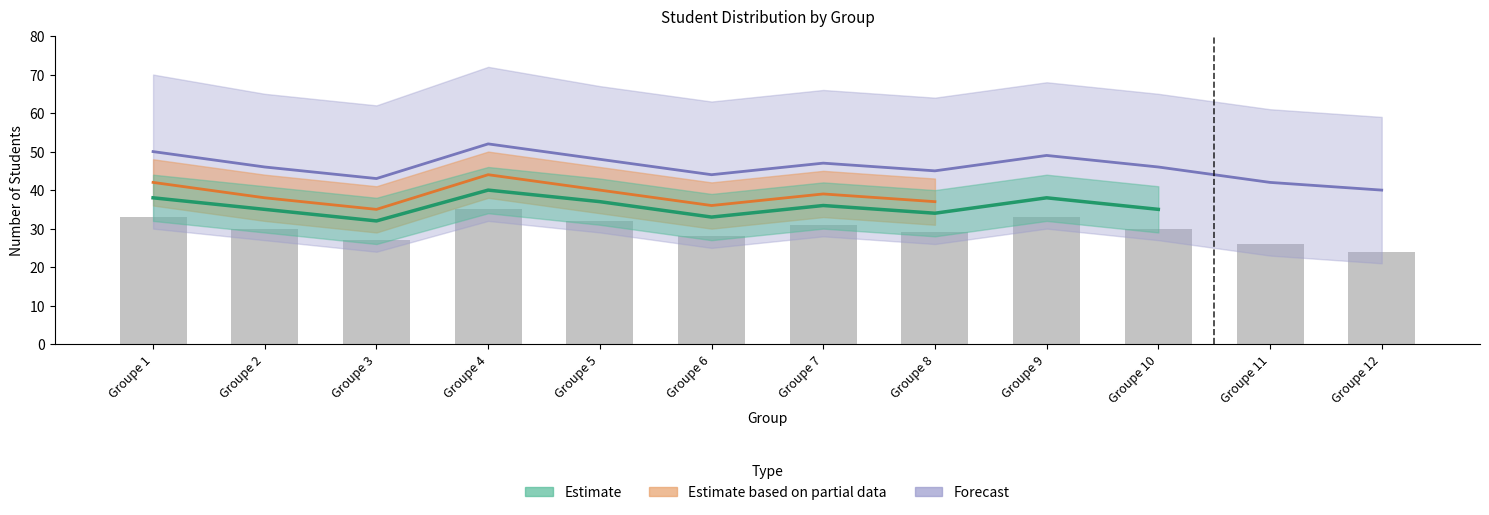

How many groups of bars are there?

12